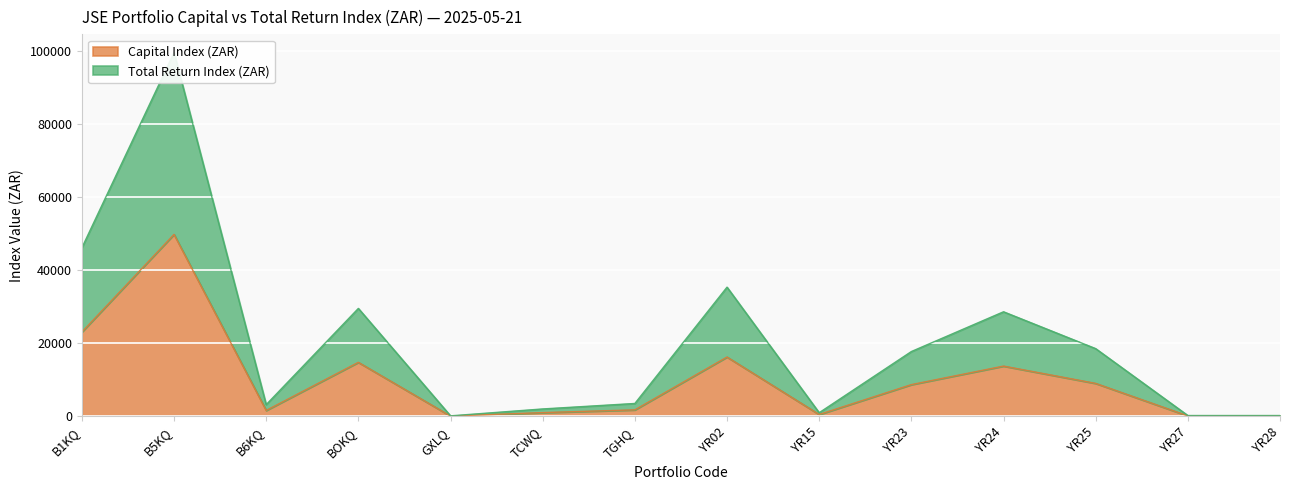

Which series has the widest spread of values?

Total Return Index (ZAR)